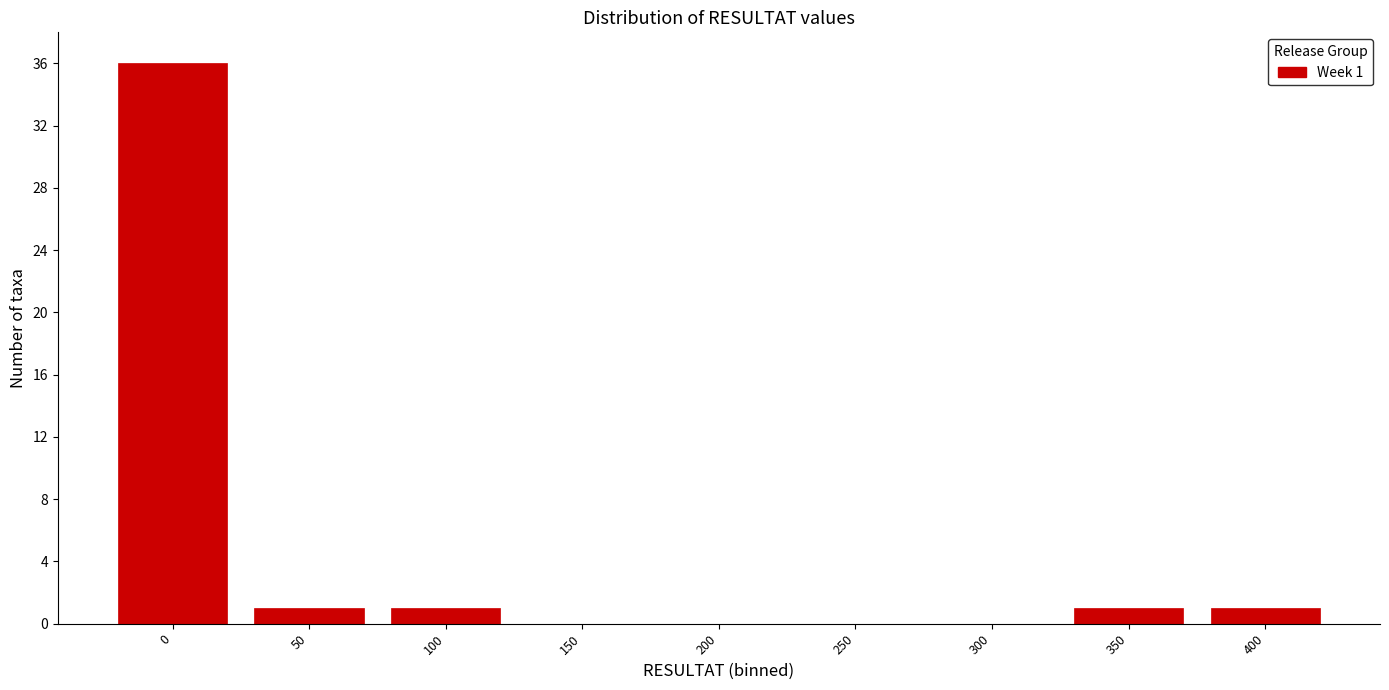

Reading right to left, what are all the values shown in this chart?

400=1	350=1	300=0	250=0	200=0	150=0	100=1	50=1	0=36